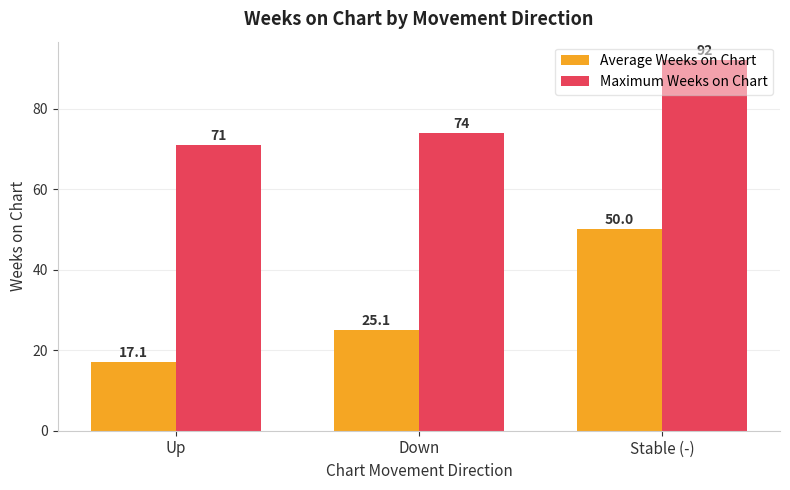

The value of Average Weeks on Chart at Stable (-) is 67.0. True or false?

False